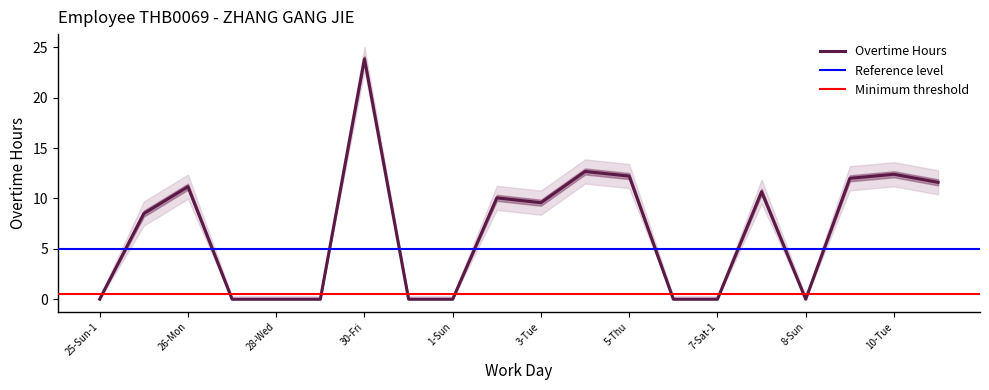

Count the number of categories in the chart.

20